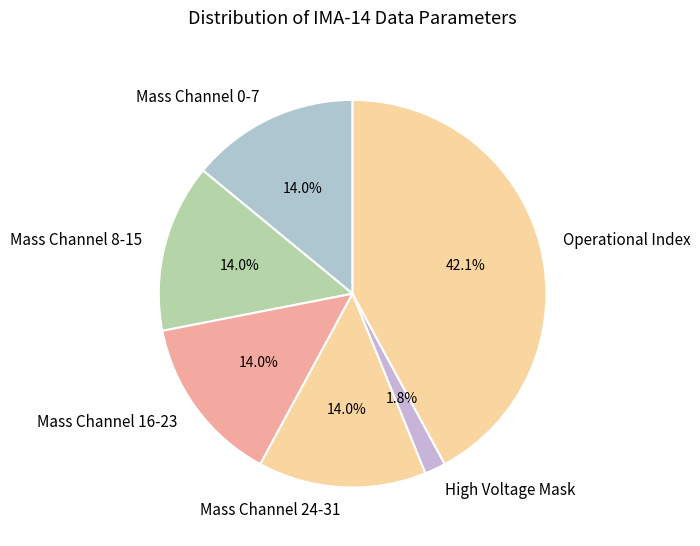

Combined, do High Voltage Mask and Operational Index account for over 50%?

No